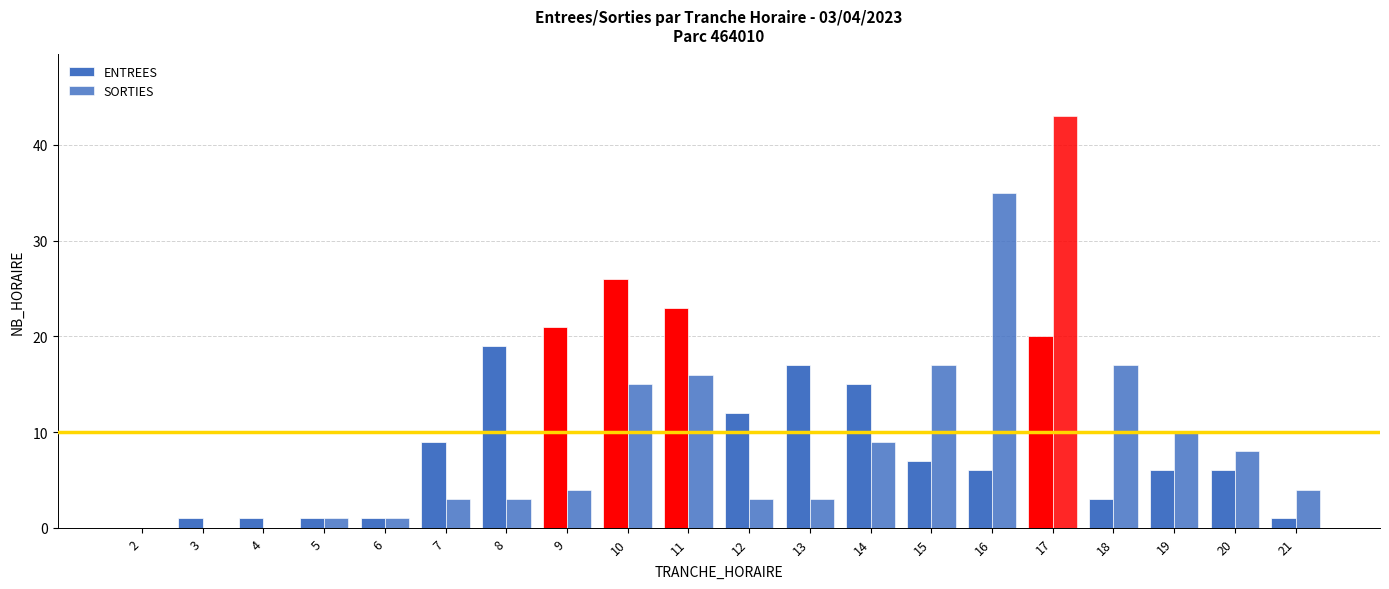

What is the value of the SORTIES bar at the 18th from the left?

10